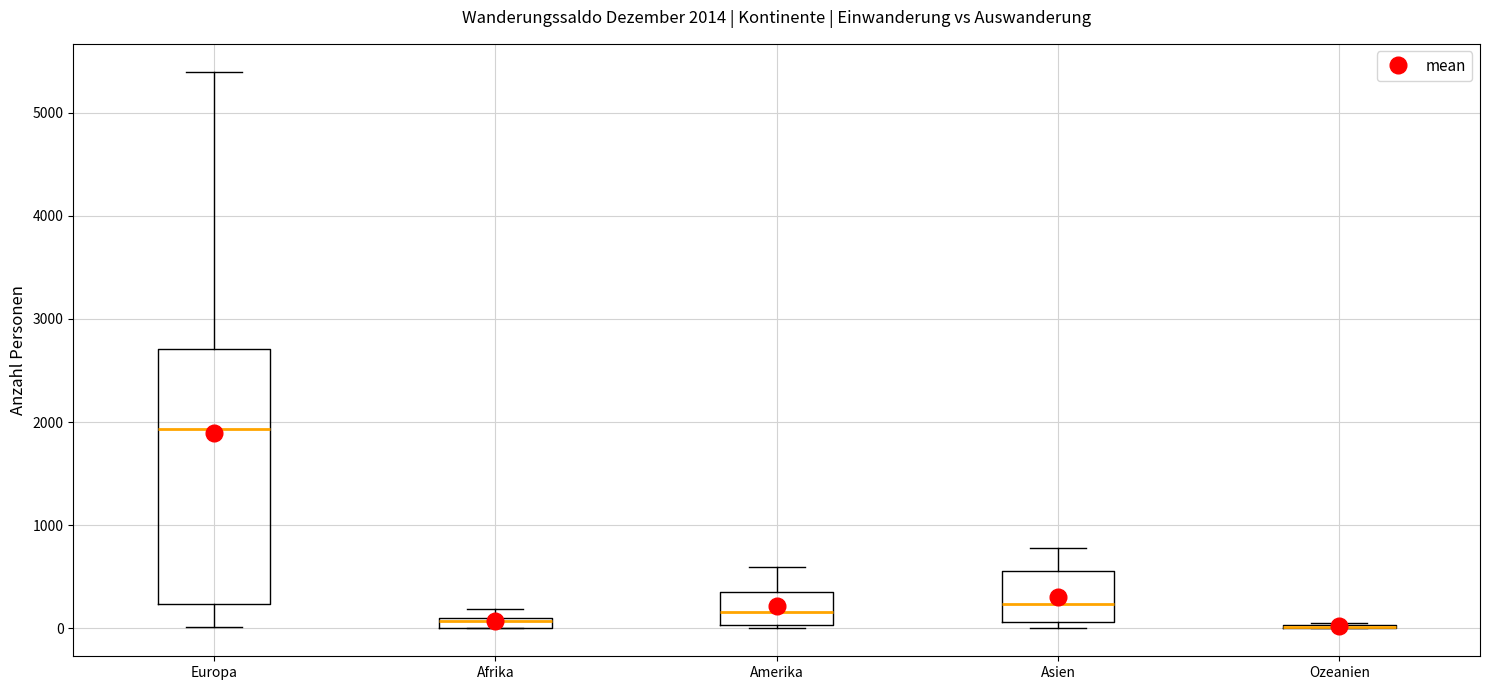

Comparing the boxes themselves (not the whiskers), which one is the tallest?

Europa